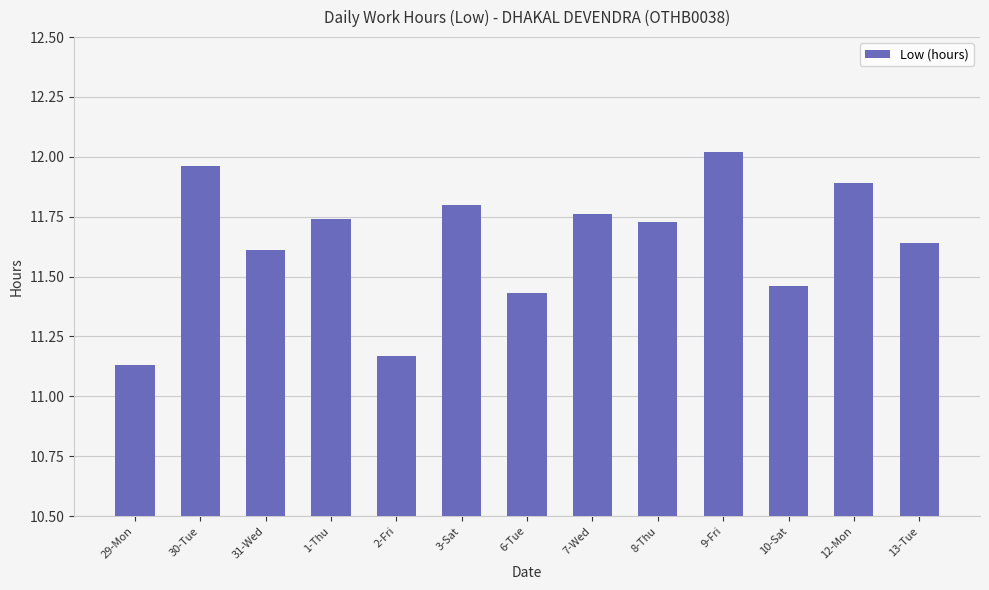

What is the label of the 10th bar from the left?

9-Fri